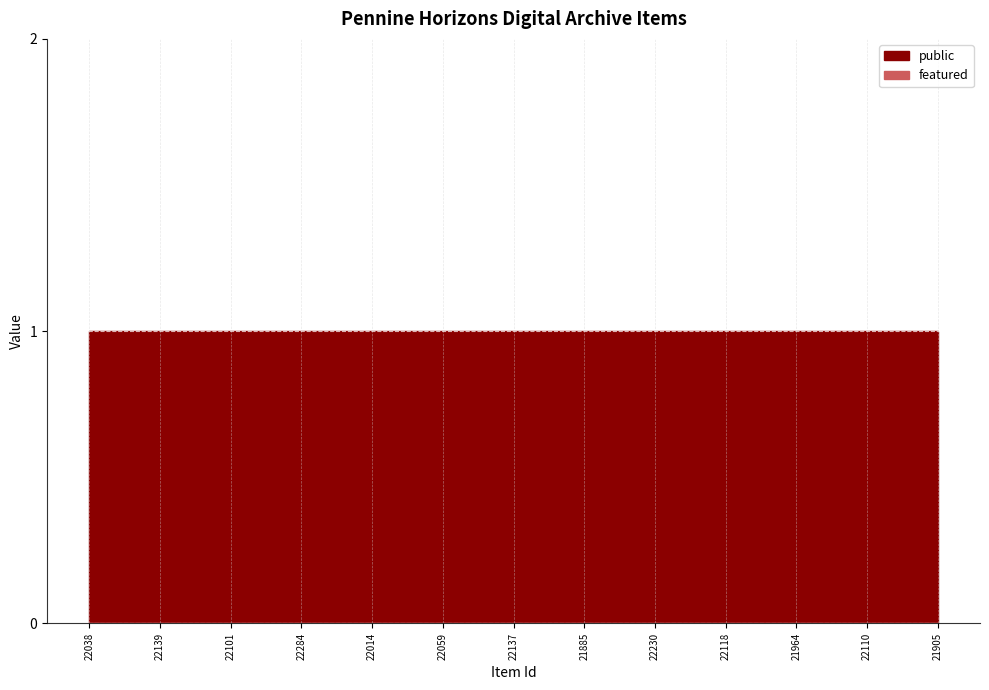

True or false: public and featured cross at least once.

False